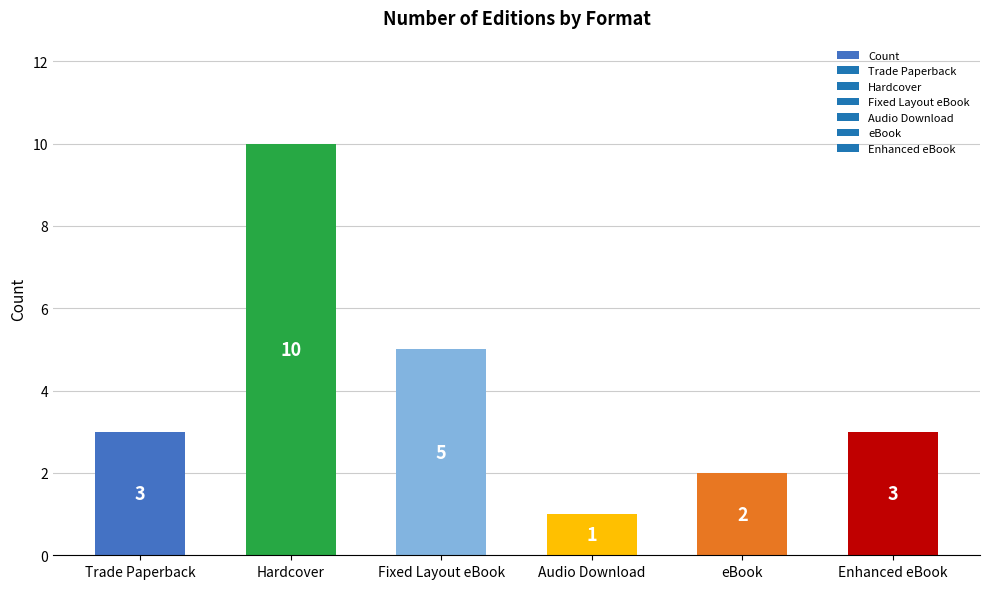

The value at Hardcover is 10. True or false?

True